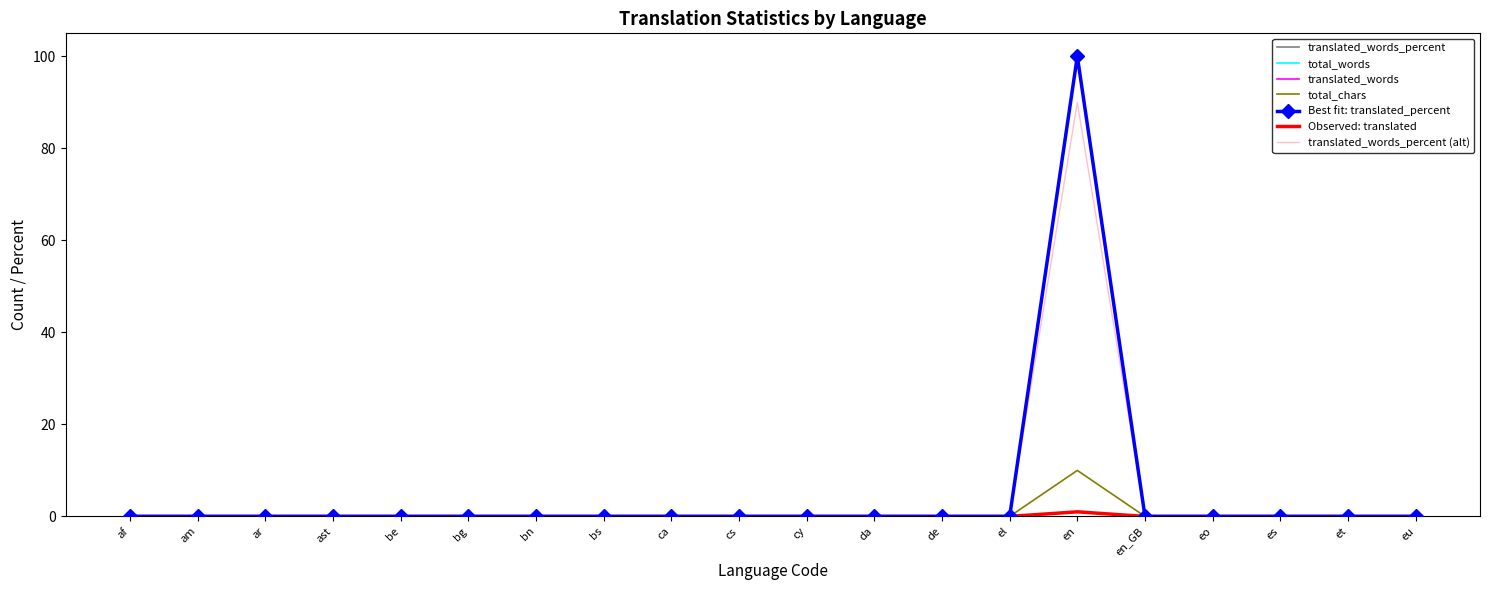

True or false: total_words and translated_words_percent cross at least once.

False